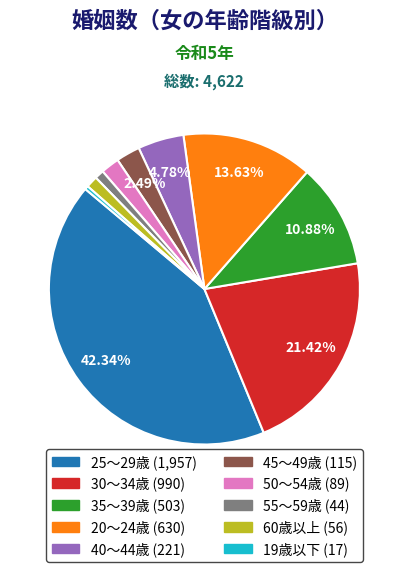

How many segments does this pie chart have?

10